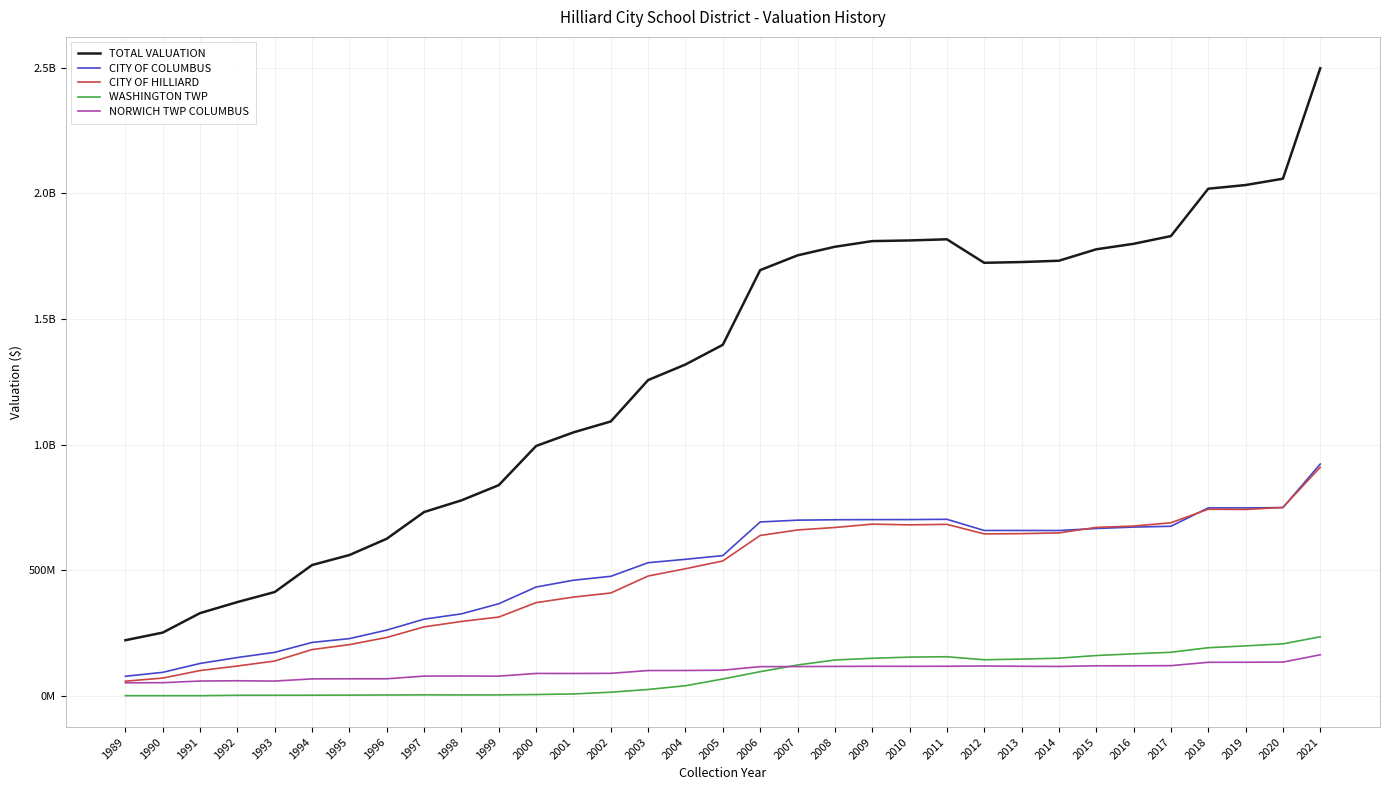

What is the difference between the second highest and minimum values in the CITY OF COLUMBUS series?

671622950